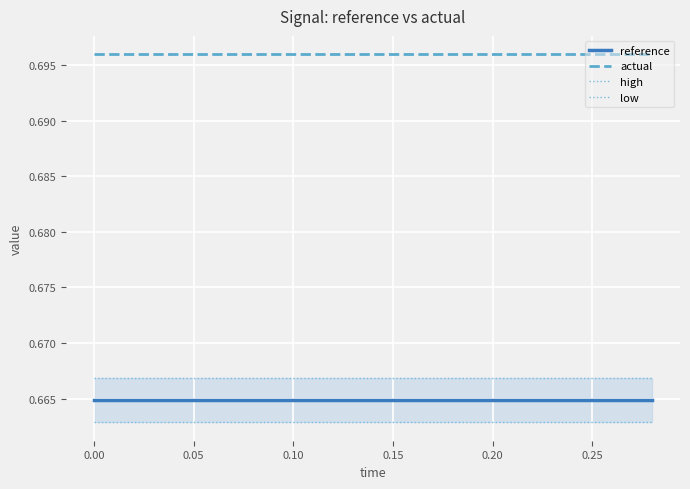

True or false: reference and actual intersect in this chart.

False